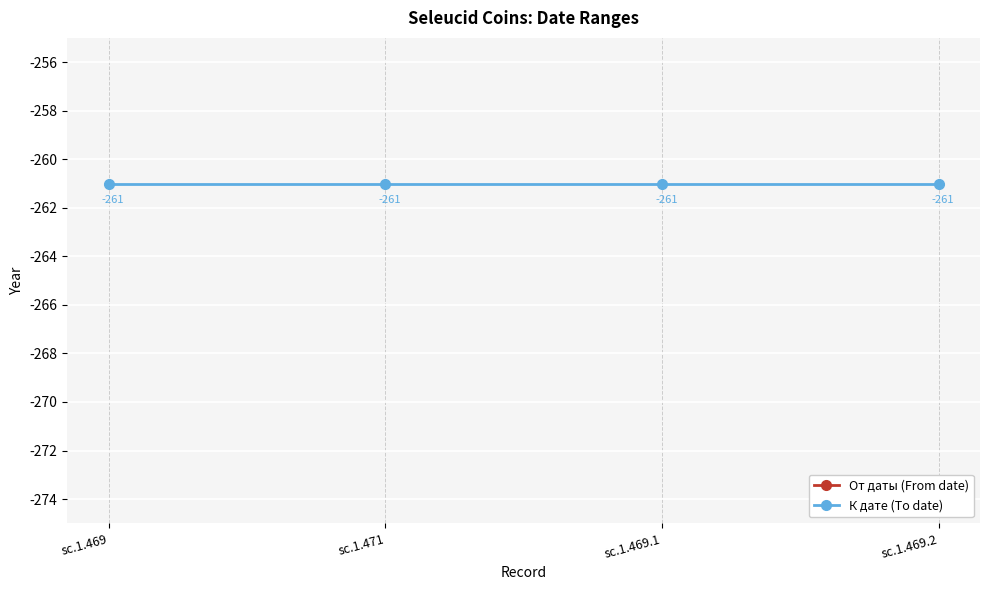

True or false: К дате (To date) has a value of -261 at sc.1.469.2.

True